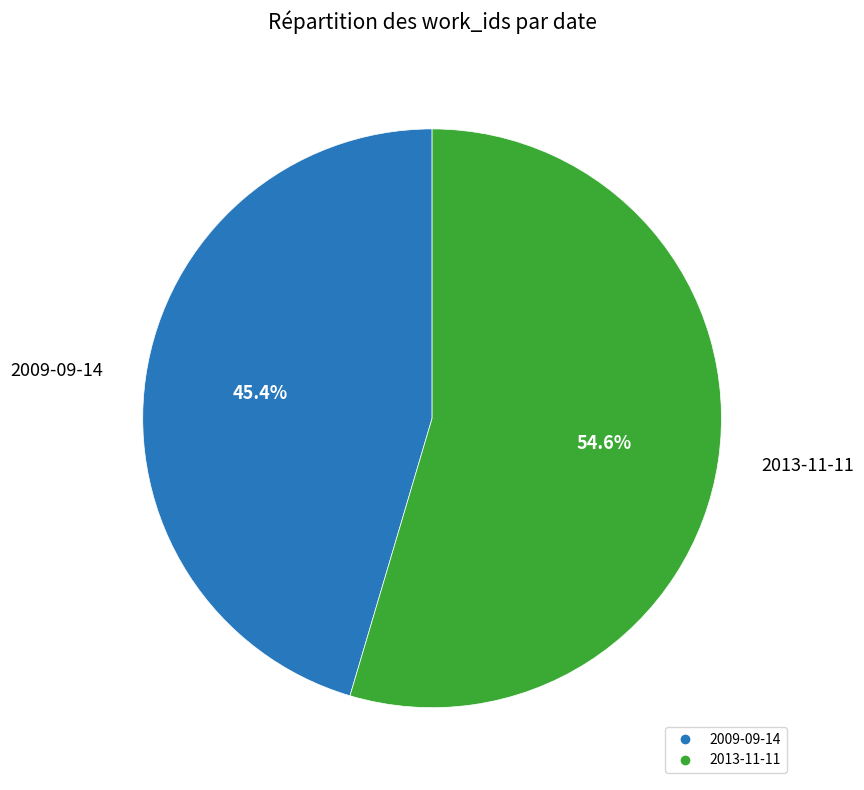

Which slice is the smallest?

2009-09-14